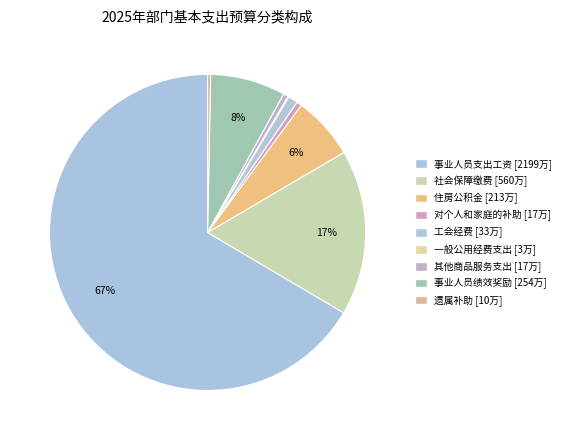

To the nearest percent, what is the average slice percentage?

11%